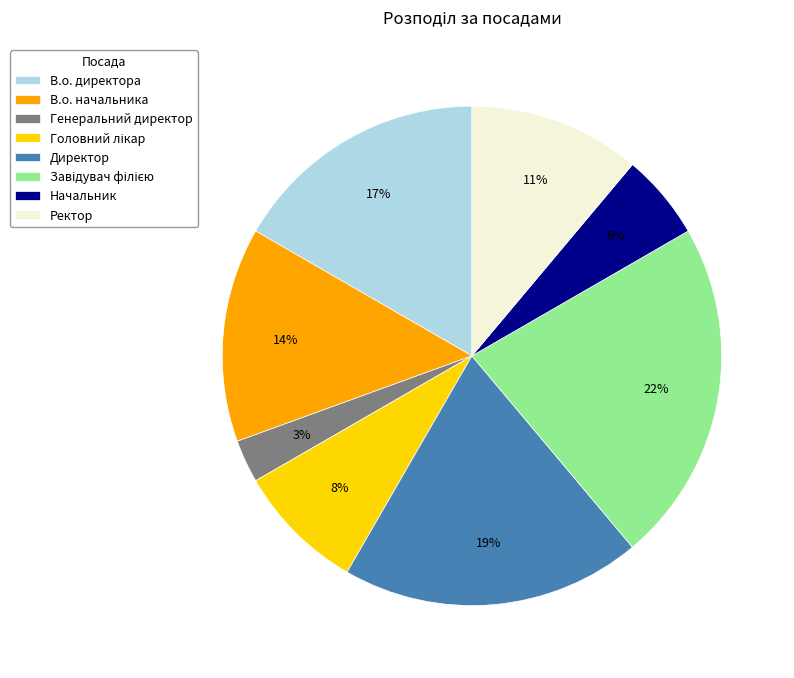

Is there a majority slice in this chart?

No